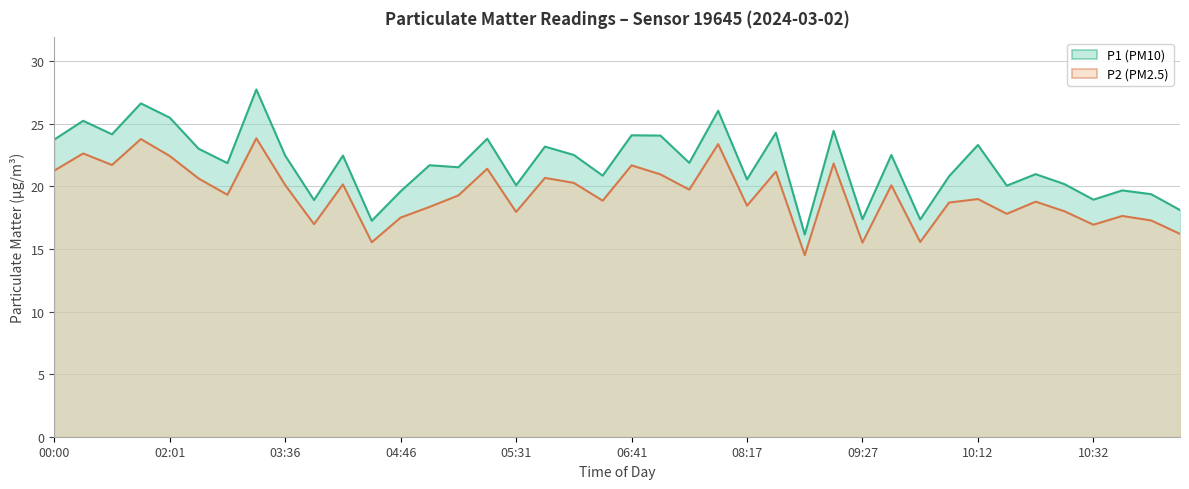

What is the sum of the P1 (PM10) values at 08:22 and 05:36?

47.4